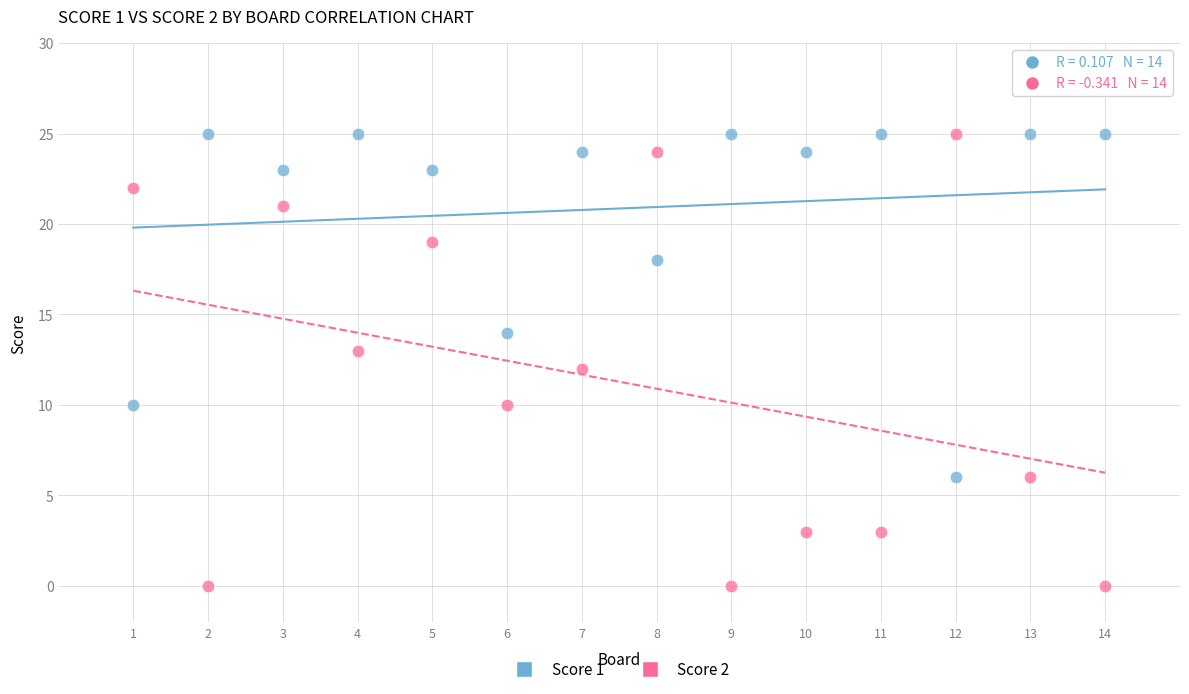

Which series reaches the minimum Y coordinate?

Score 2